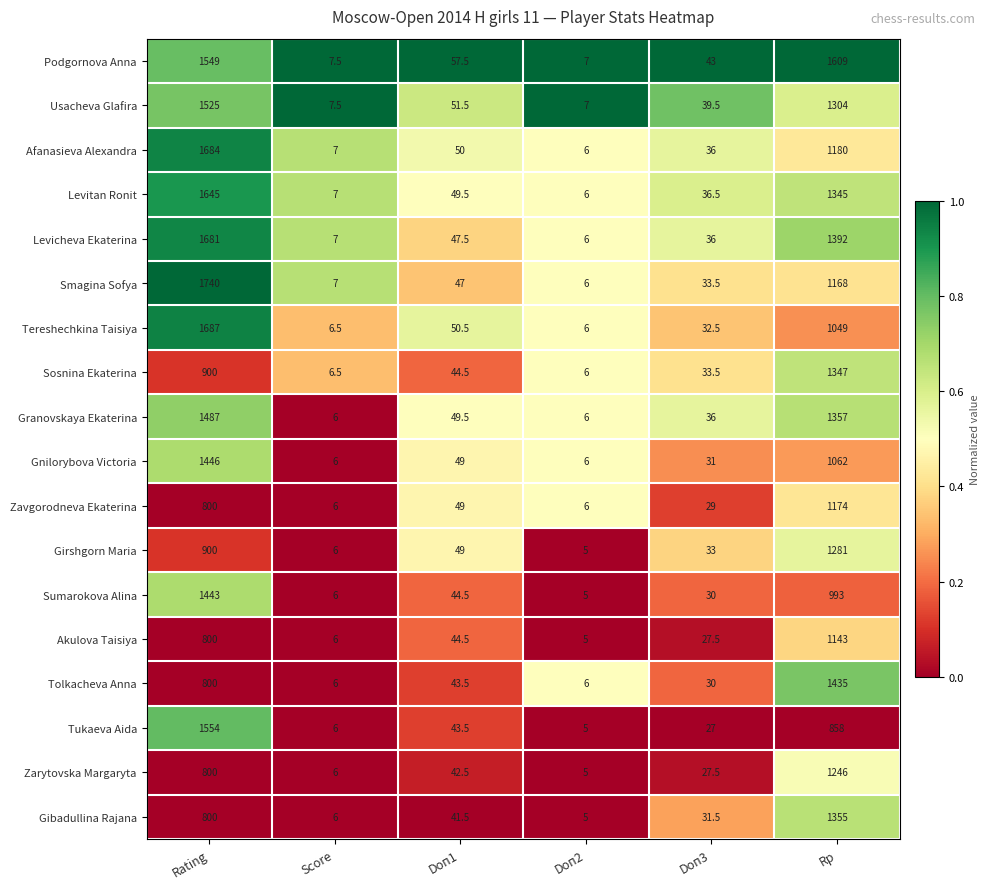

Rank the series by their maximum value, from lowest to highest.

Akulova Taisiya, Zavgorodneva Ekaterina, Zarytovska Margaryta, Girshgorn Maria, Sosnina Ekaterina, Gibadullina Rajana, Tolkacheva Anna, Sumarokova Alina, Gnilorybova Victoria, Granovskaya Ekaterina, Usacheva Glafira, Tukaeva Aida, Podgornova Anna, Levitan Ronit, Levicheva Ekaterina, Afanasieva Alexandra, Tereshechkina Taisiya, Smagina Sofya